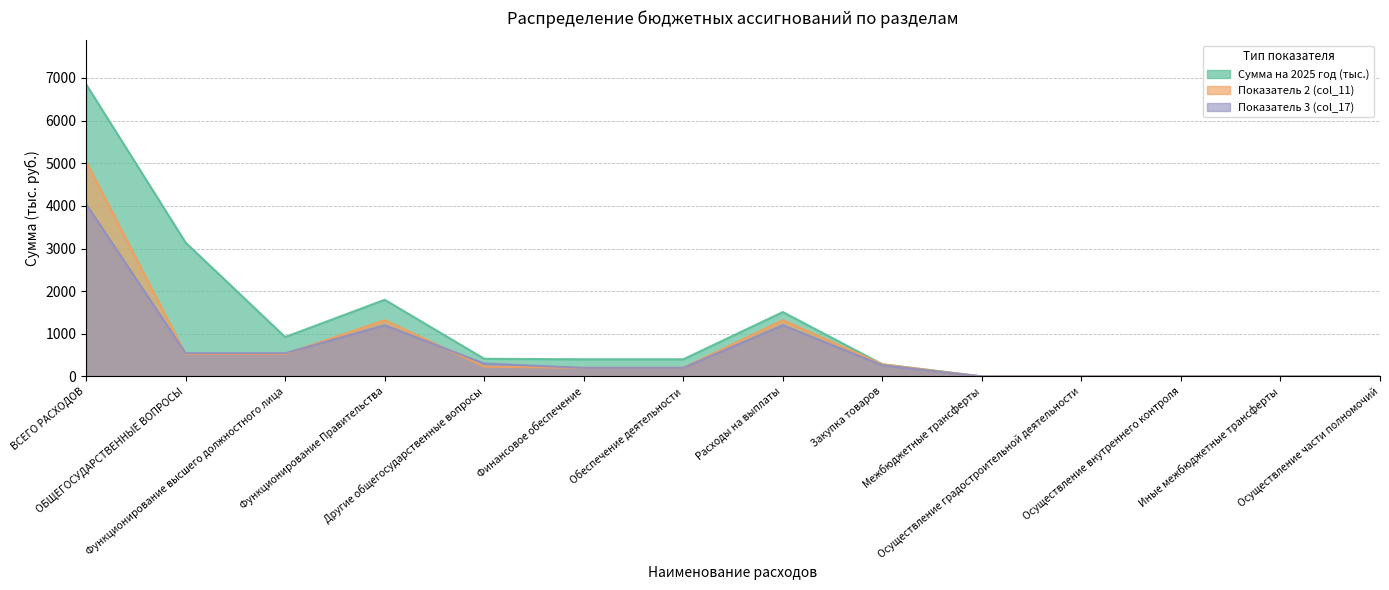

Is it true that Сумма на 2025 год (тыс.) equals 1798.8 at Функционирование Правительства?

True